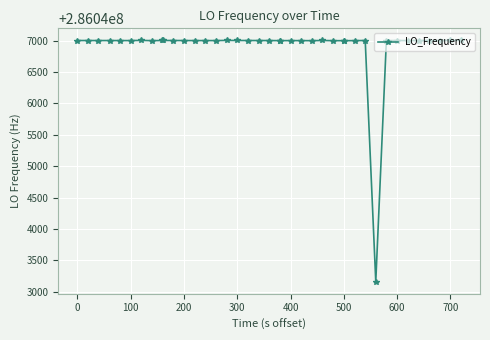

How many lines are shown in the chart?

1